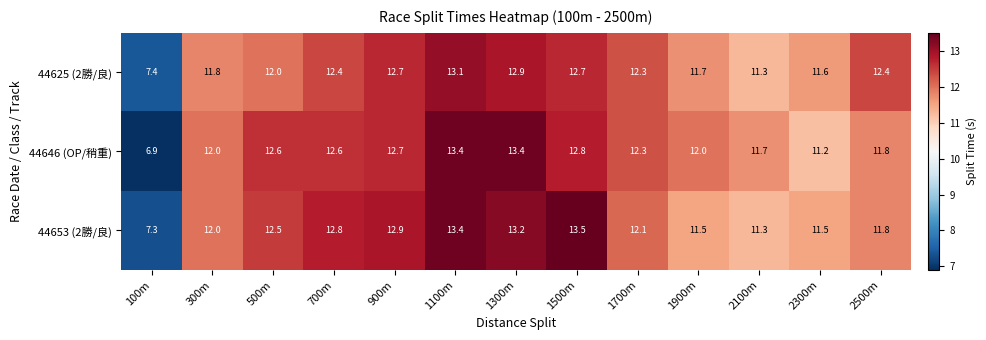

How many values in the 44653 (2勝/良) series are below 12?

5